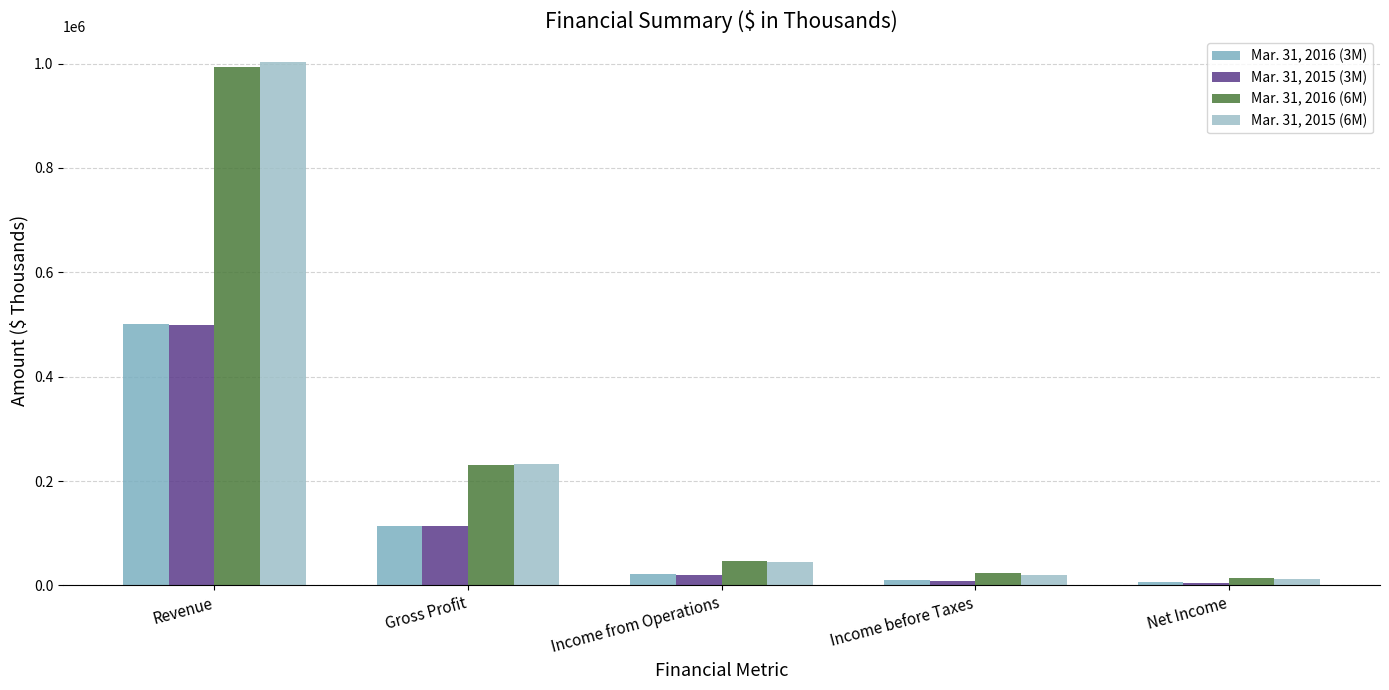

What is the value of the Mar. 31, 2016 (3M) bar at the 2nd from the left?

114157